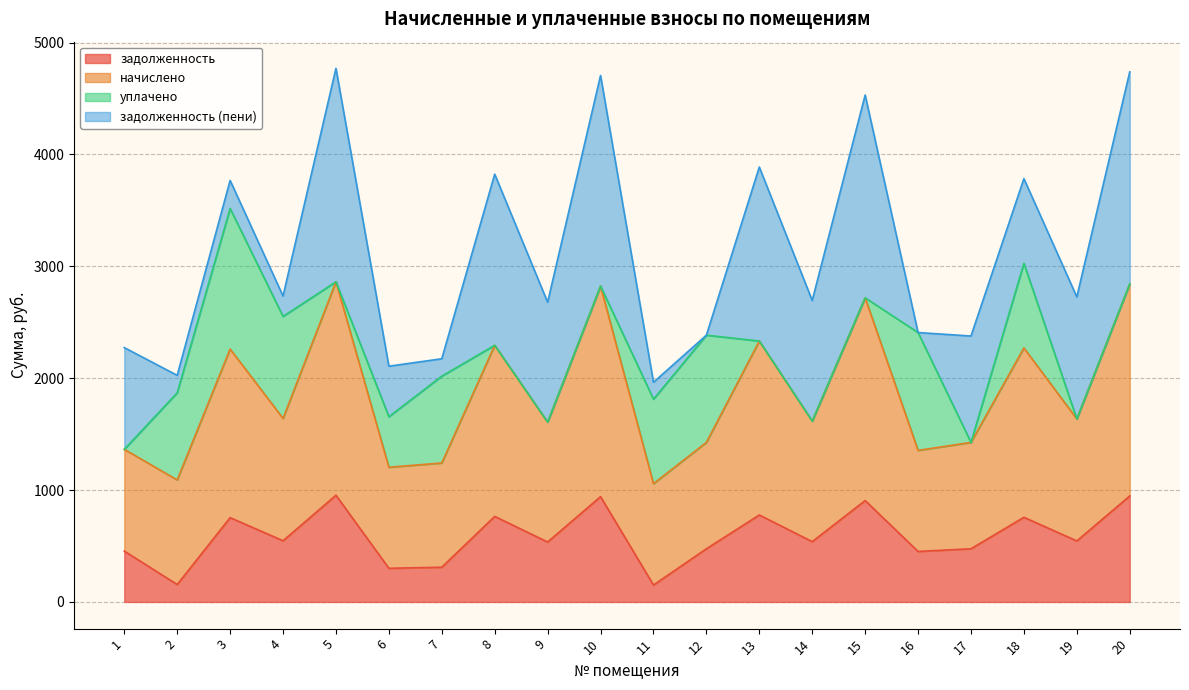

The задолженность series shows 535.8 at 9. True or false?

True